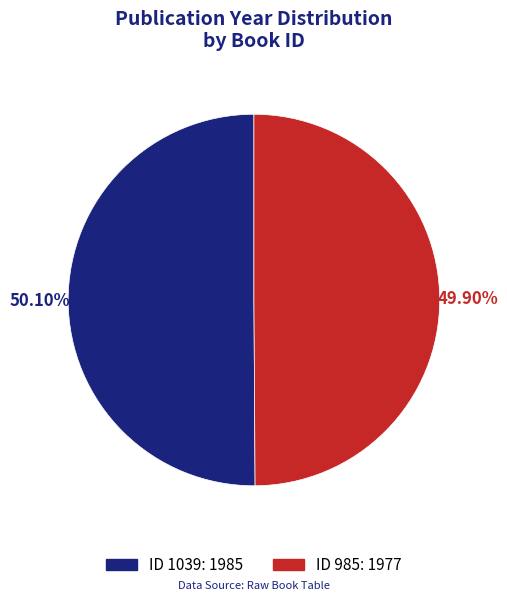

Does any single category account for the majority?

Yes